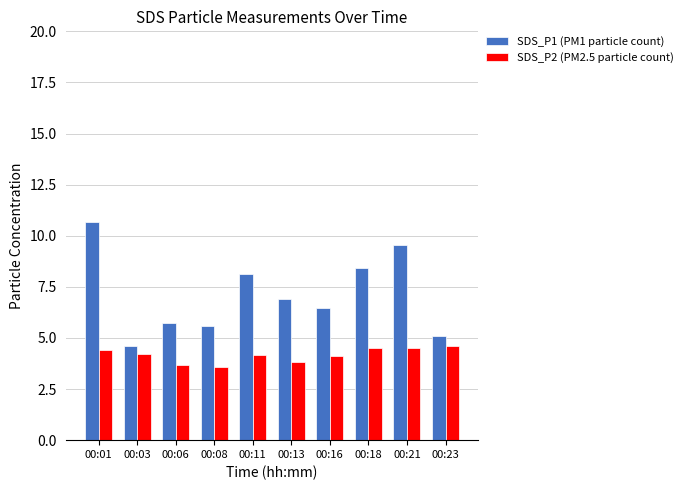

What is the lowest value of the SDS_P2 (PM2.5 particle count) series?

3.6